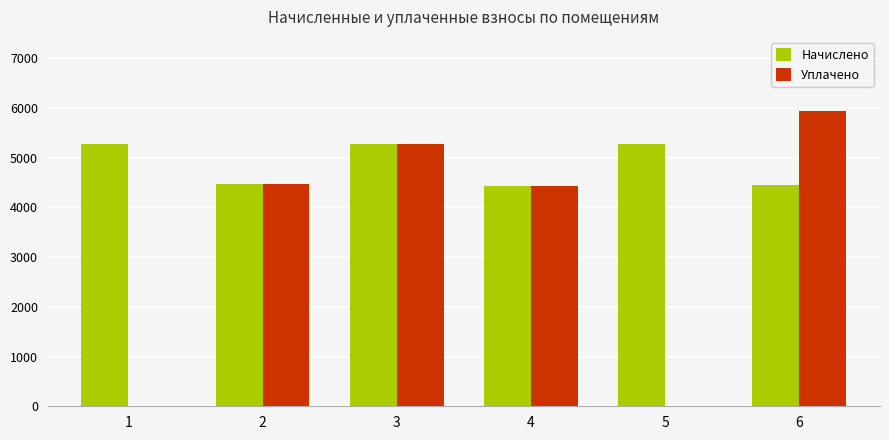

Which series has the largest range (max minus min)?

Уплачено